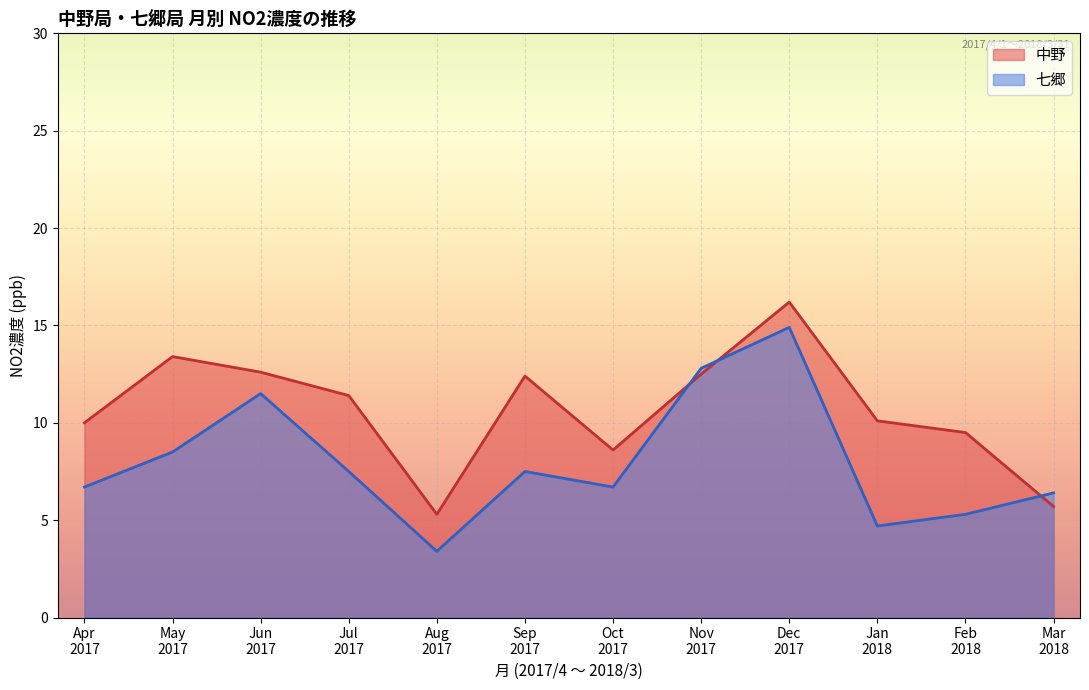

How many distinct data groups are displayed?

2